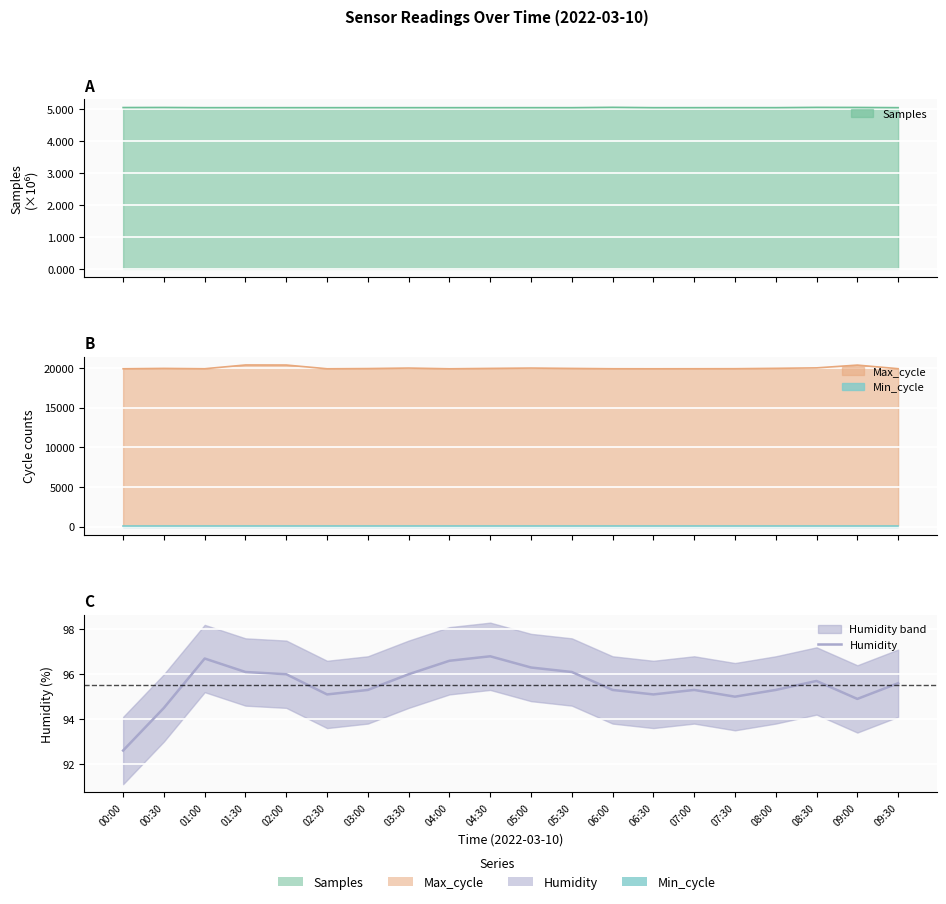

Between 01:30 and 08:00, which is larger?

01:30